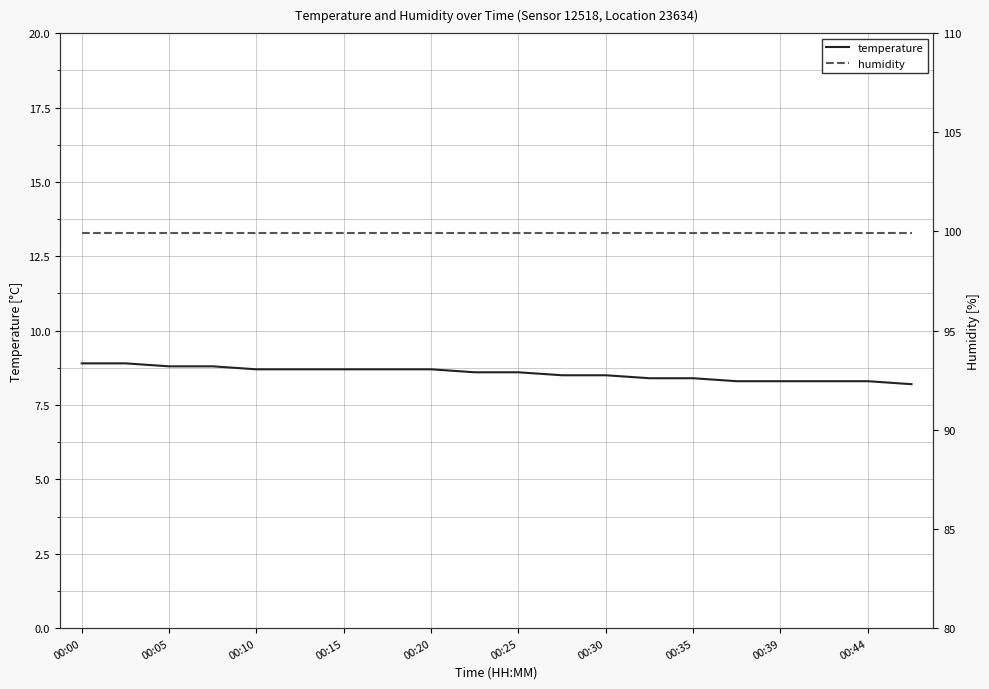

Is it true that temperature equals 8.9 at 00:00?

True